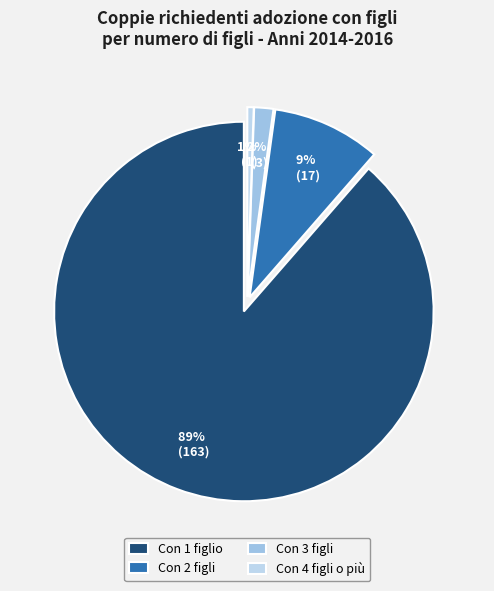

Is it true that Con 3 figli is 11% of the pie?

False